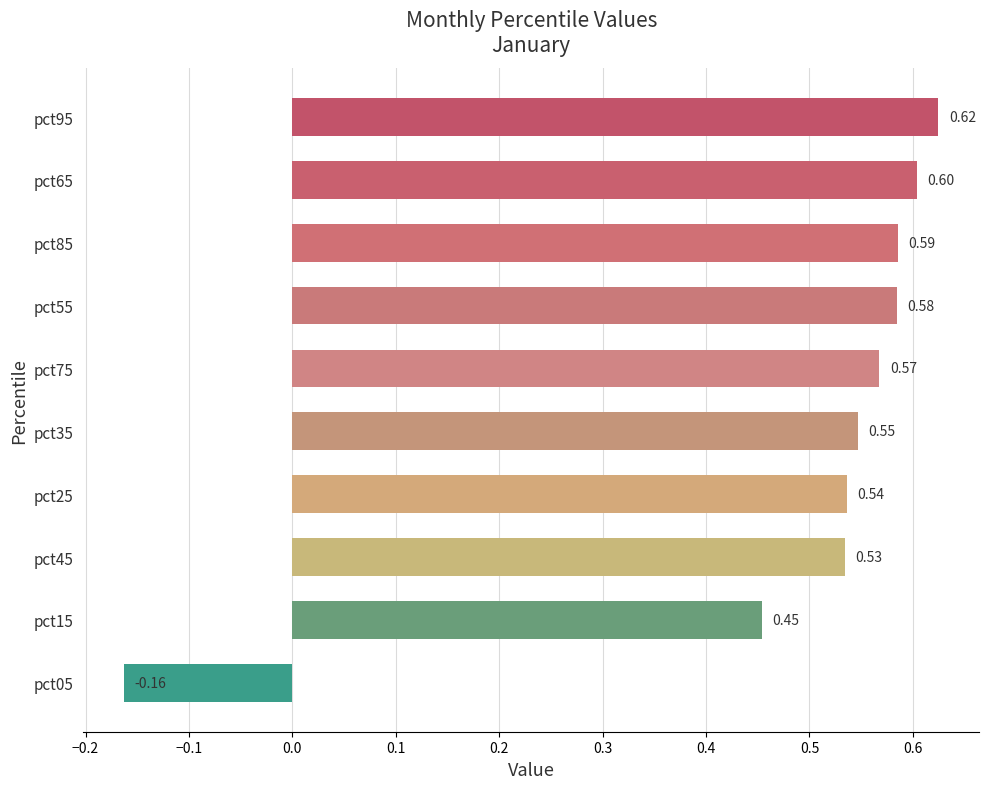

How many data points are less than 0?

1